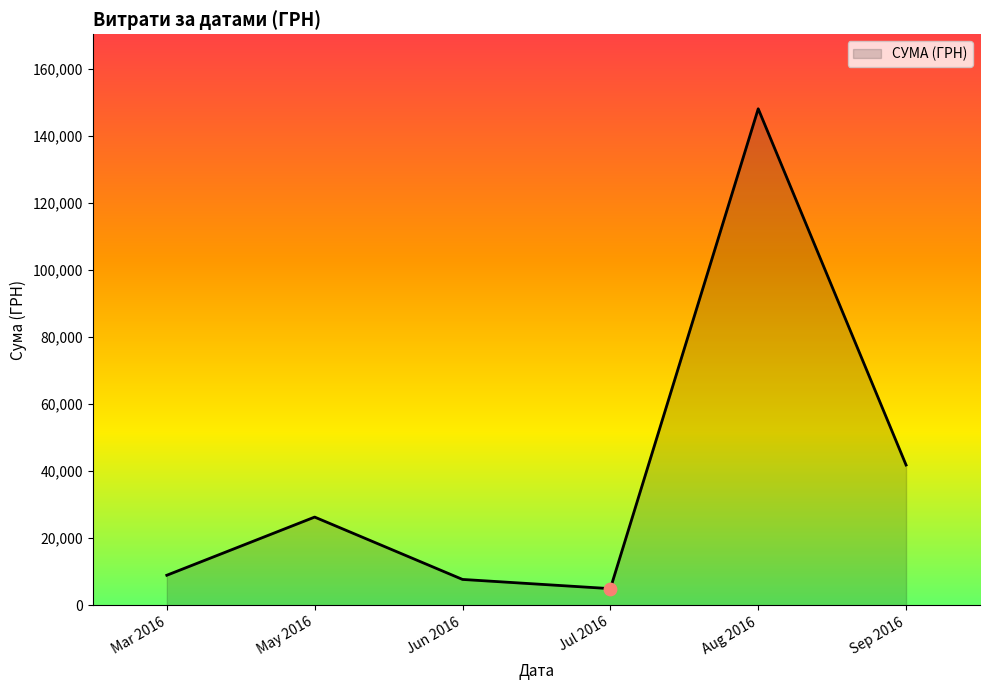

Which has a higher value, Jul 2016 or May 2016?

May 2016